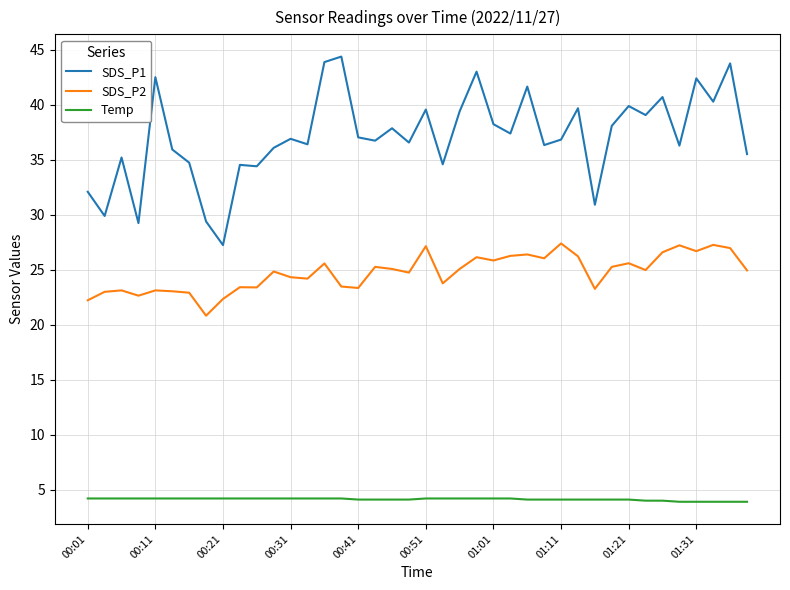

What is the lowest value of the Temp series?

3.9